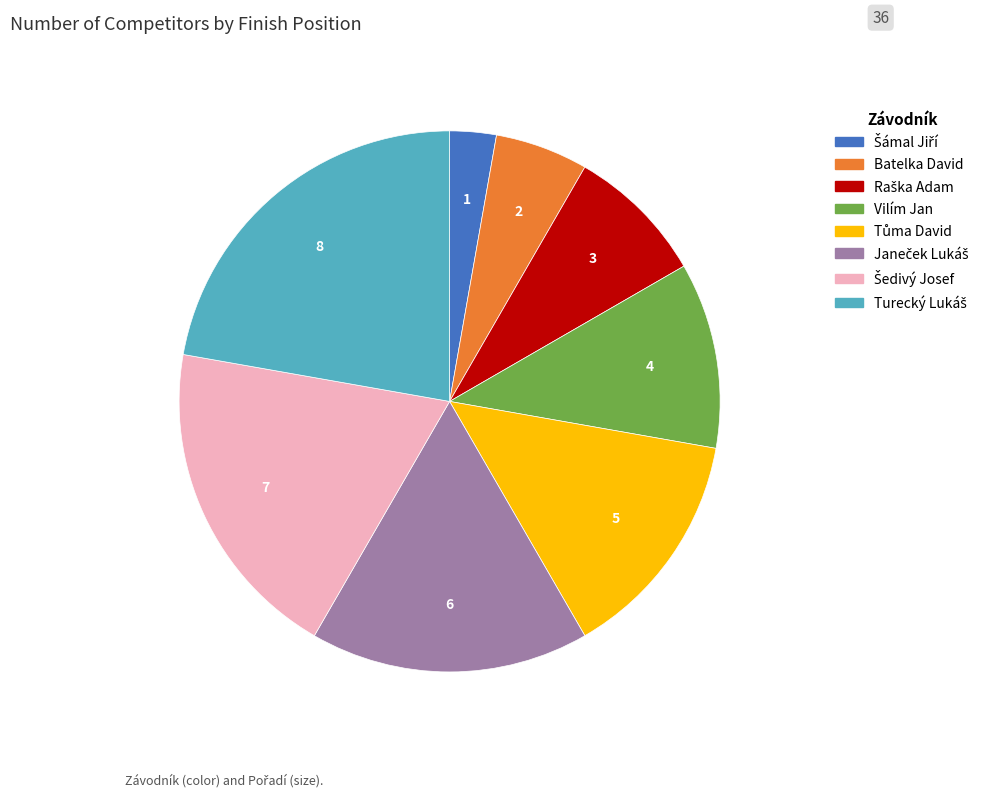

True or false: Vilím Jan accounts for 11% of the total.

True